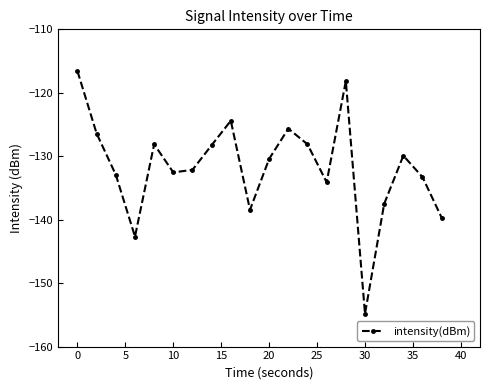

True or false: there are more than 2 points higher than both neighbors.

True